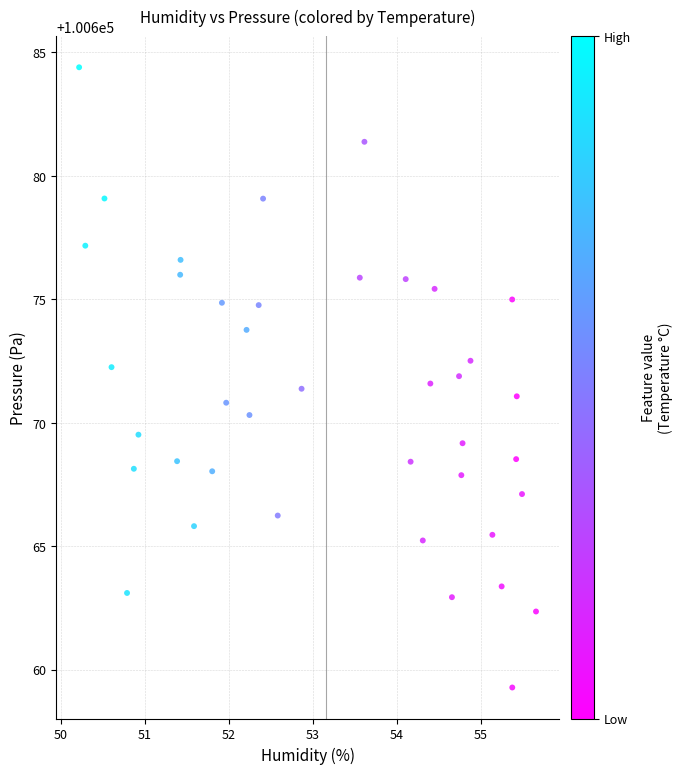

What is the range of Y values (max minus min)?

25.1